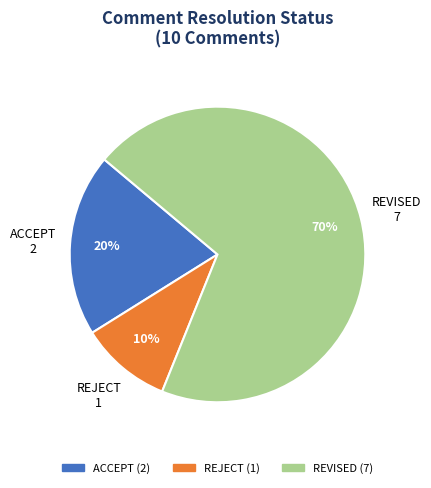

To the nearest percent, what is the average slice percentage?

33%